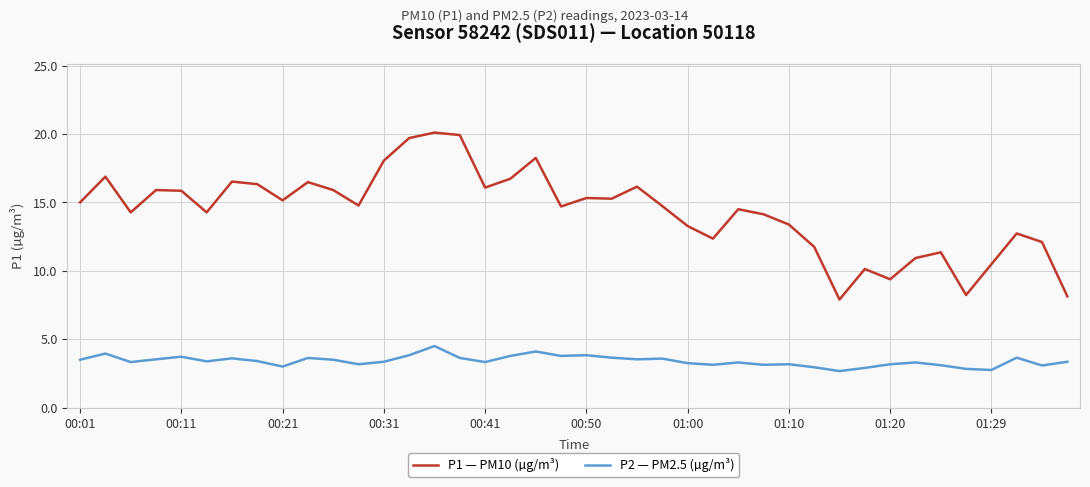

What is the highest value of the P1 — PM10 (µg/m³) series?

20.1